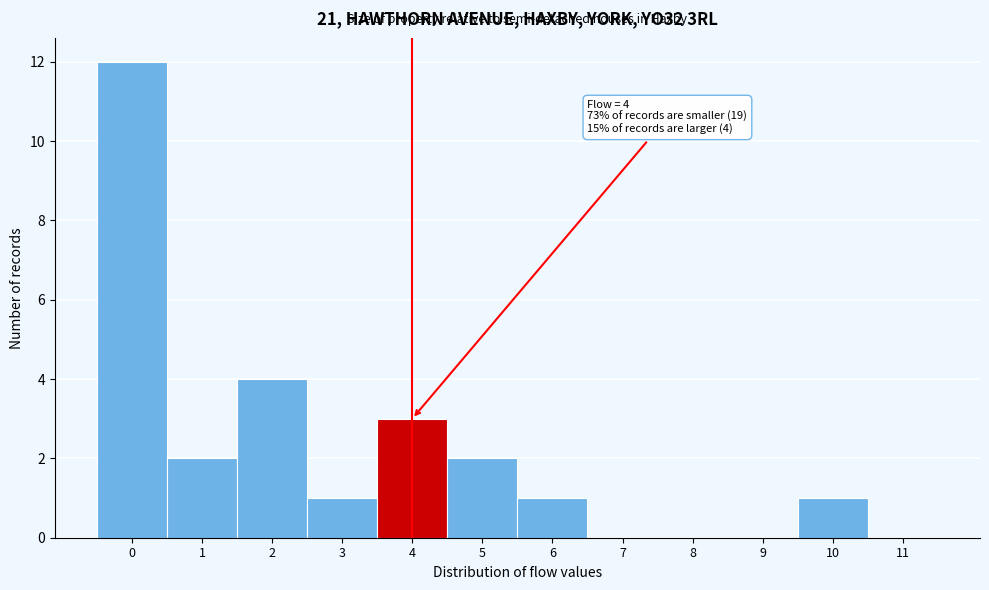

Reading left to right, extract all data points from this chart.

0=12	1=2	2=4	3=1	4=3	5=2	6=1	7=0	8=0	9=0	10=1	11=0